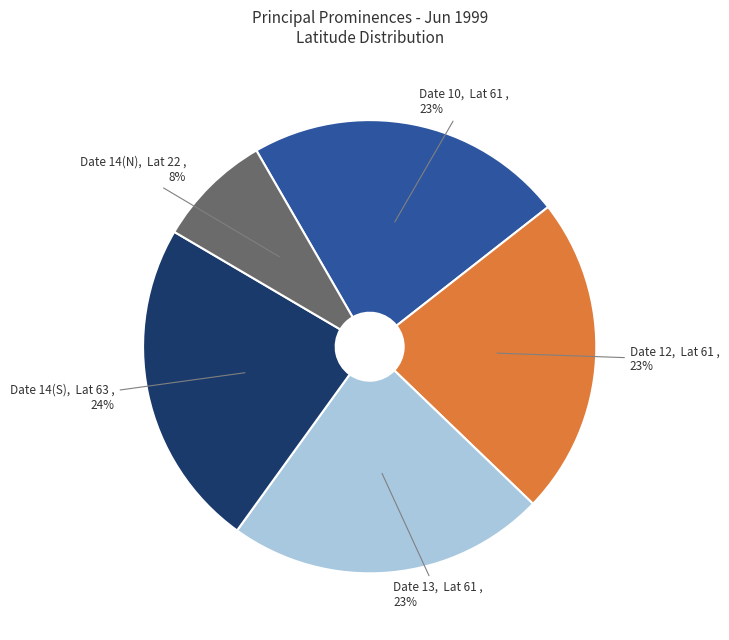

Is there any slice that represents more than half of the pie?

No